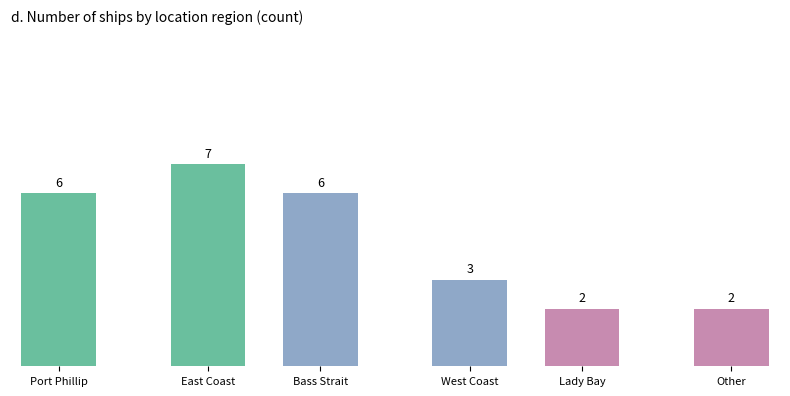

What position from the left is Port Phillip?

1